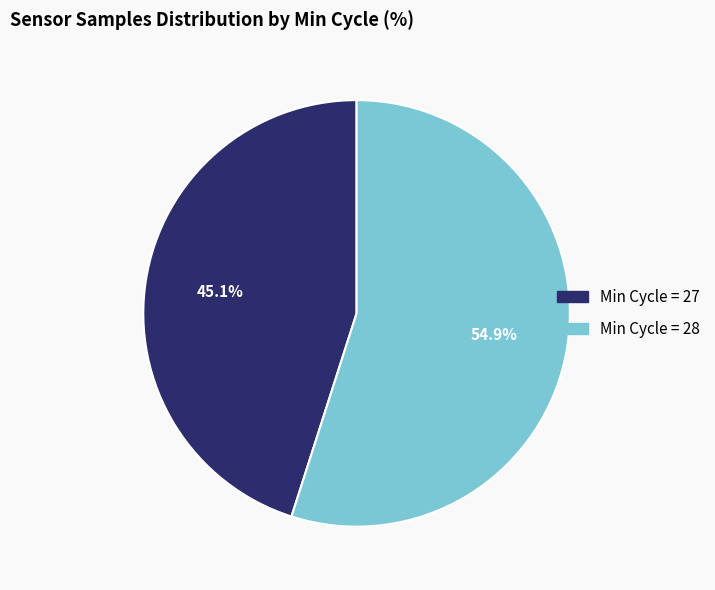

Is there any slice that represents more than half of the pie?

Yes